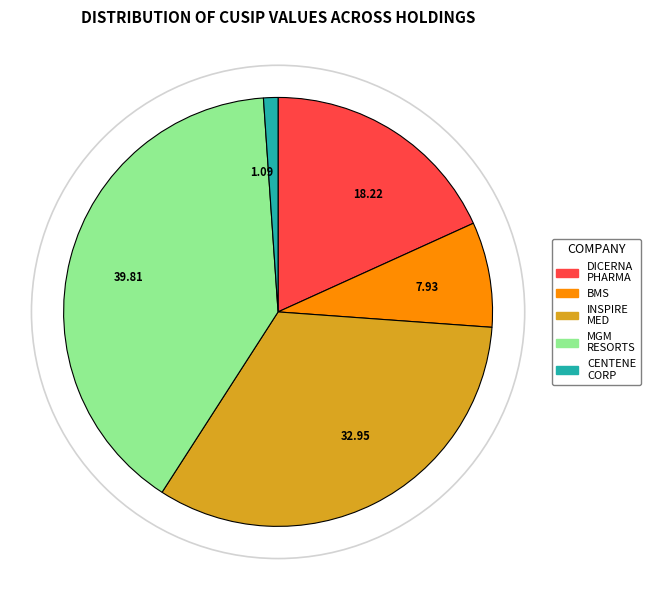

How many segments does this pie chart have?

5